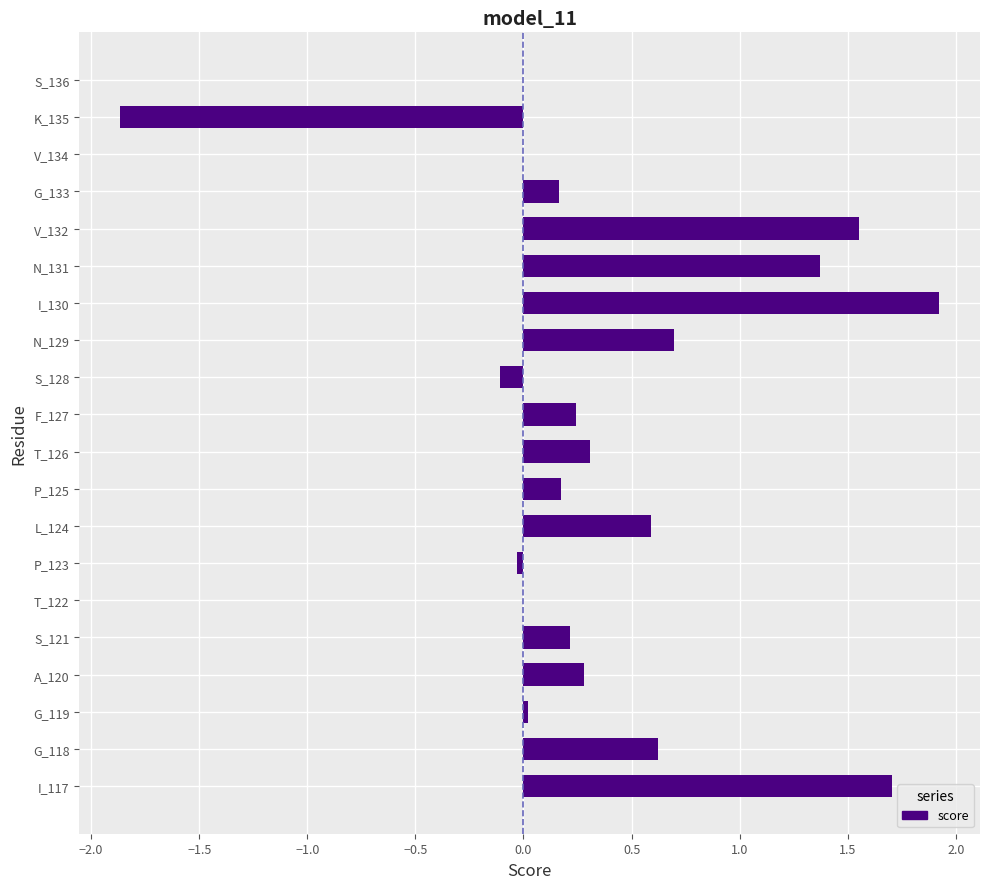

Between S_121 and I_117, which is larger?

I_117